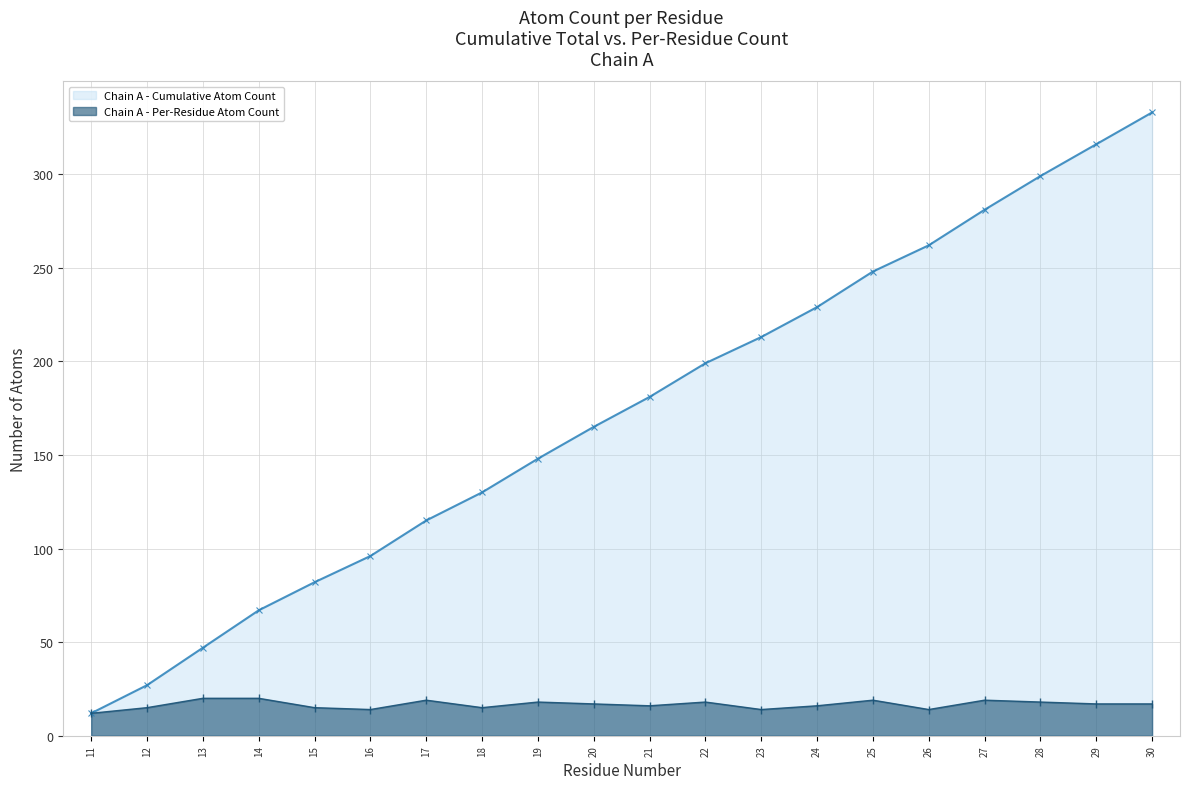

The value of Chain A - Cumulative Atom Count at 12 is 14. True or false?

False